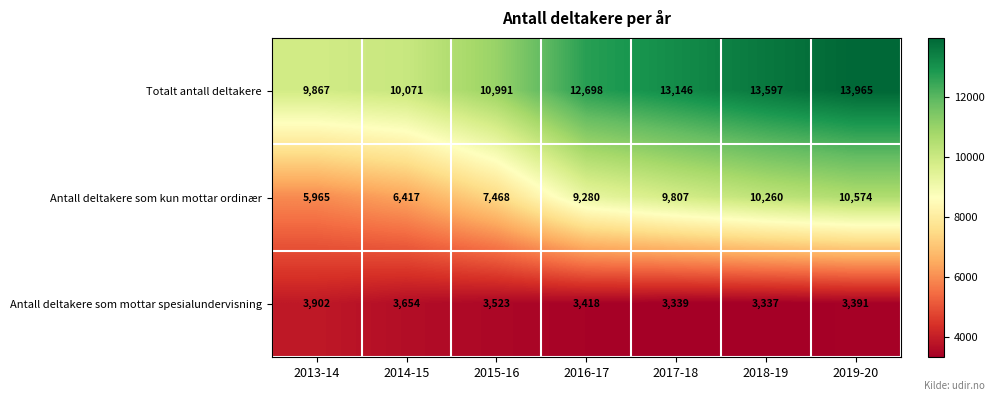

Which label corresponds to the largest value in the chart?

2019-20